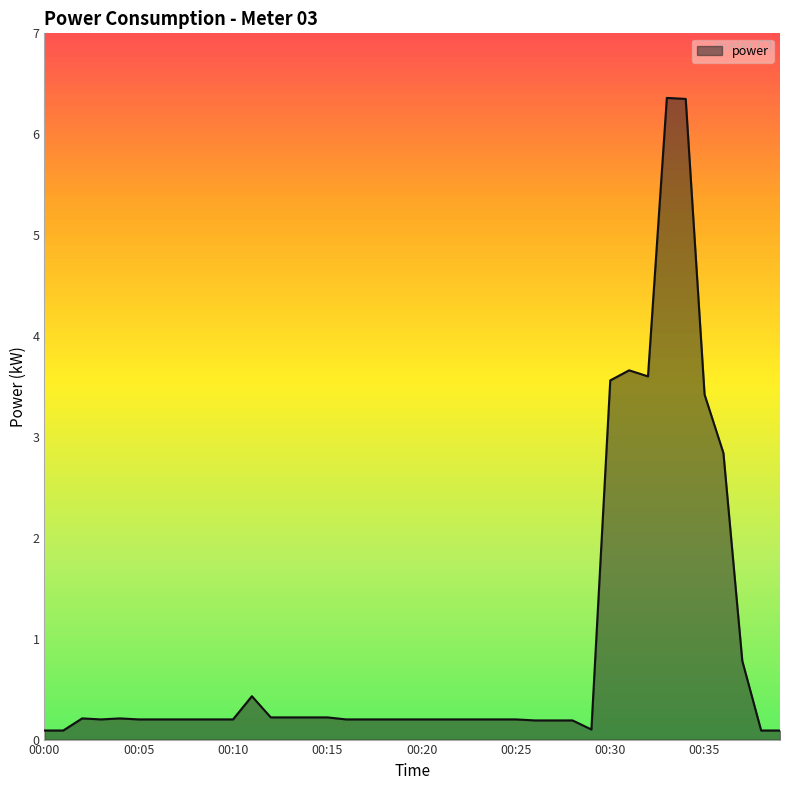

What is the maximum value shown in the chart?

6.4